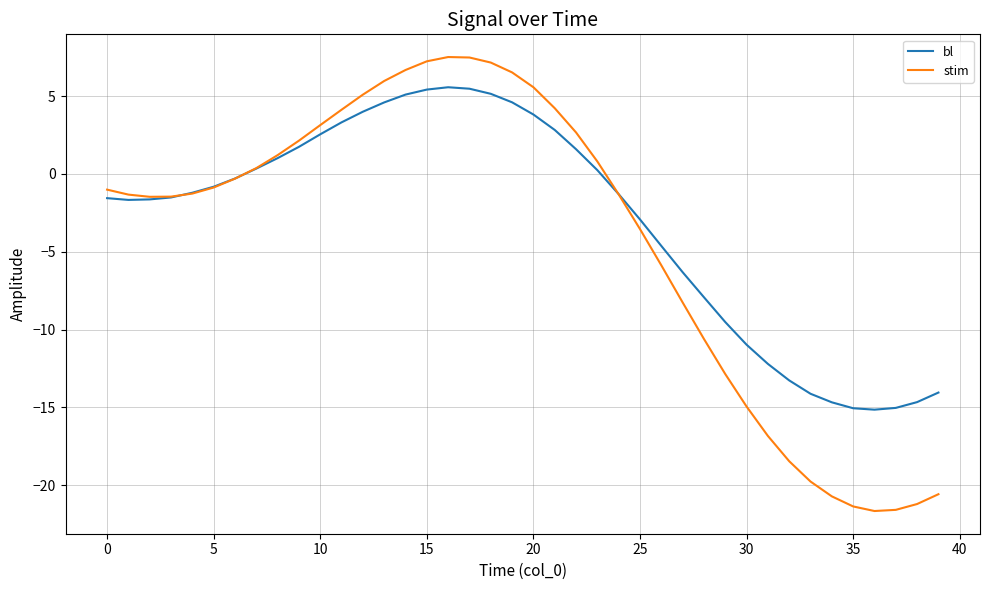

Which series has the widest spread of values?

stim